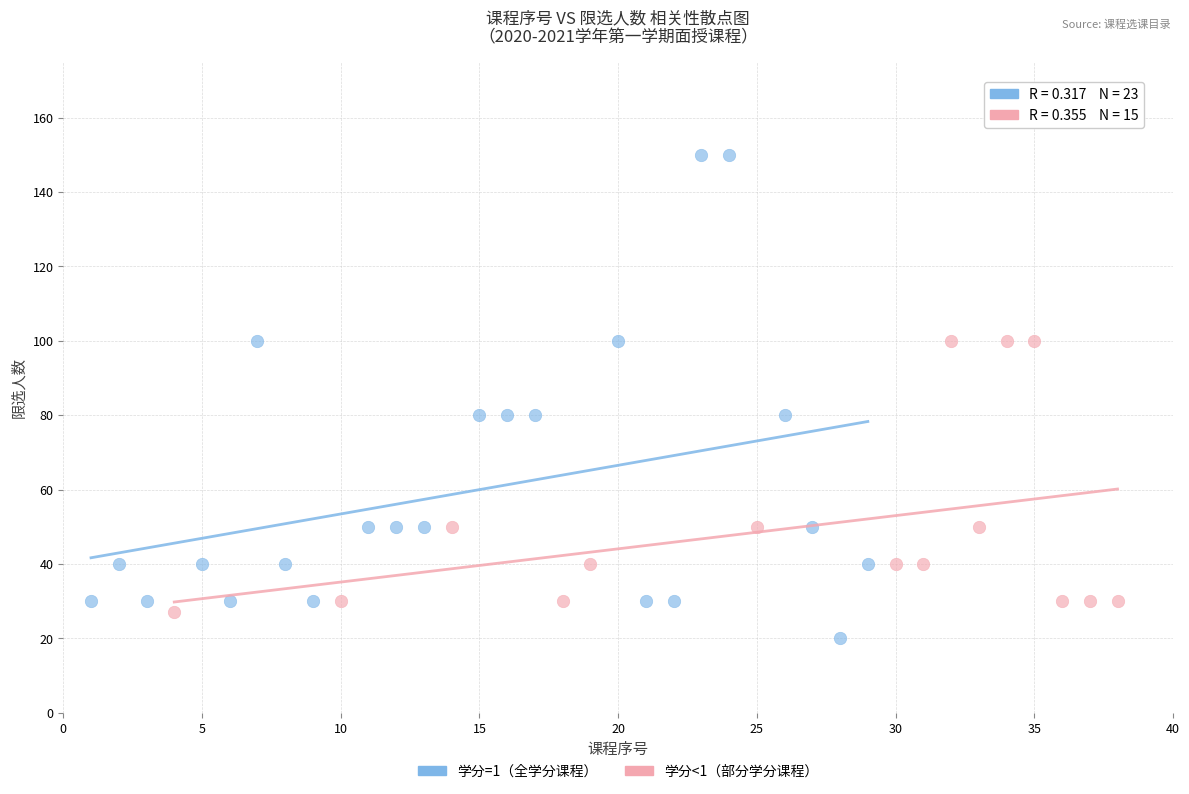

Which series has the widest spread of Y values?

学分=1（全学分课程）